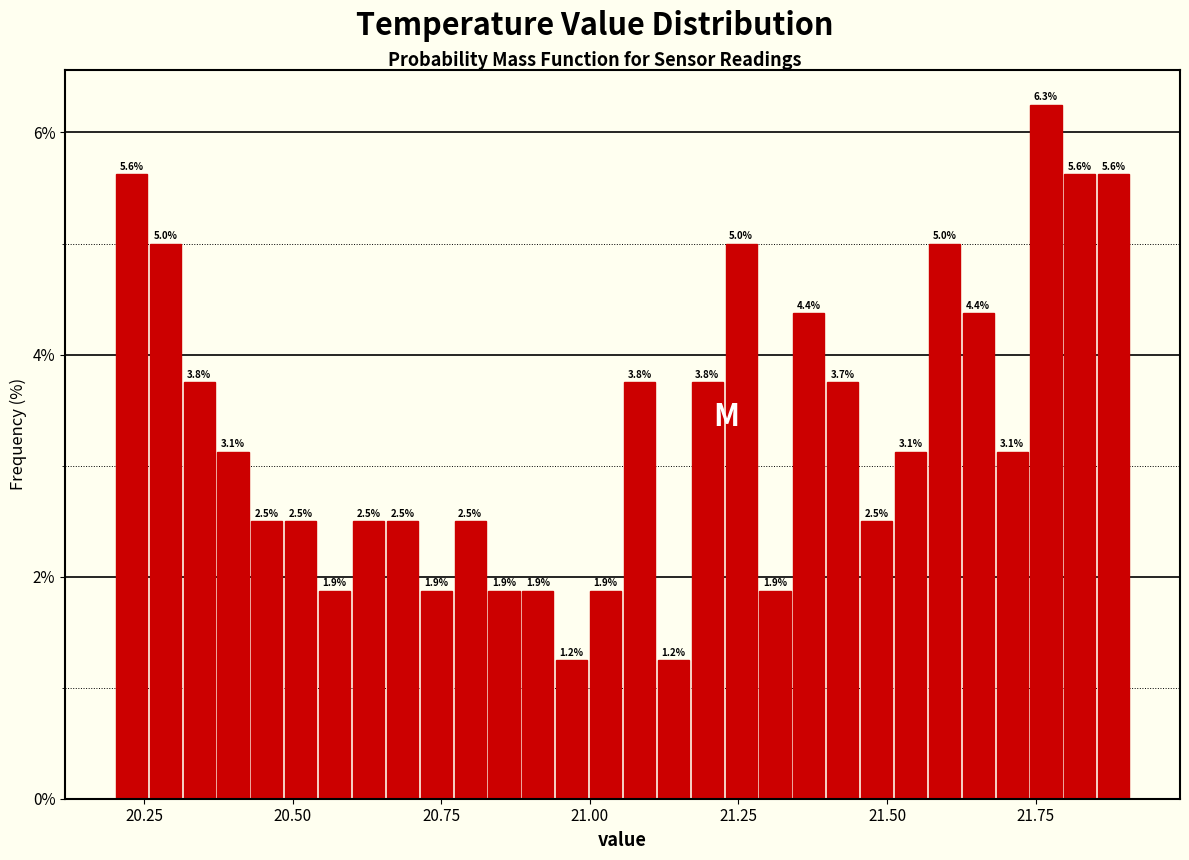

Around what value on the x-axis is the tallest bar? Give the approximate position of its centre, as read against the axis.

21.75